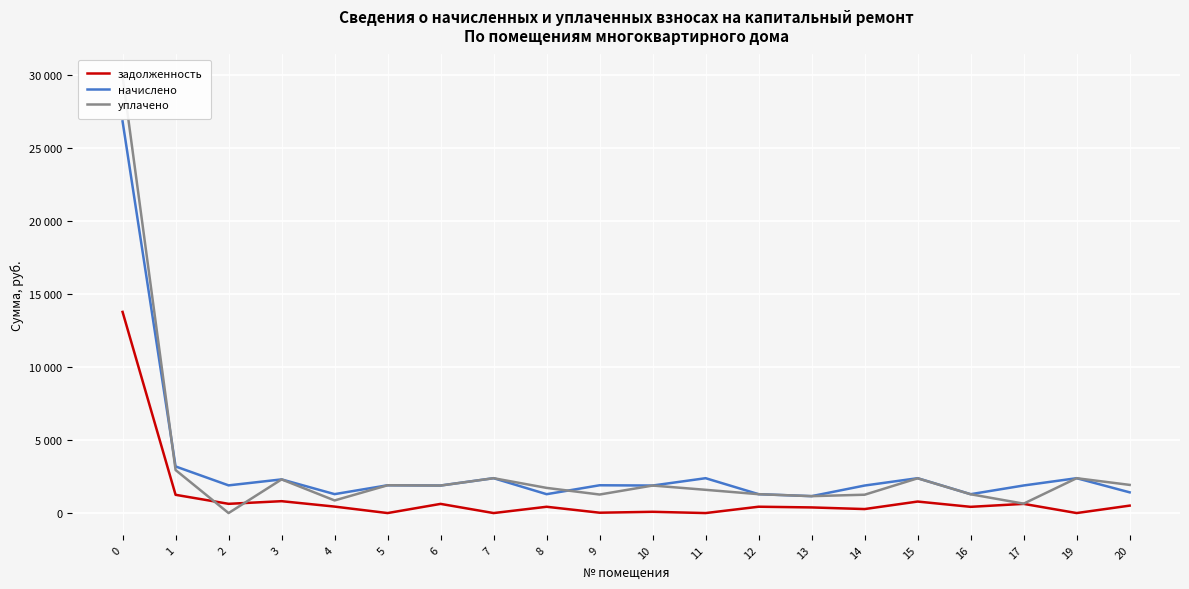

Is it true that уплачено equals 2484.0 at 6?

False